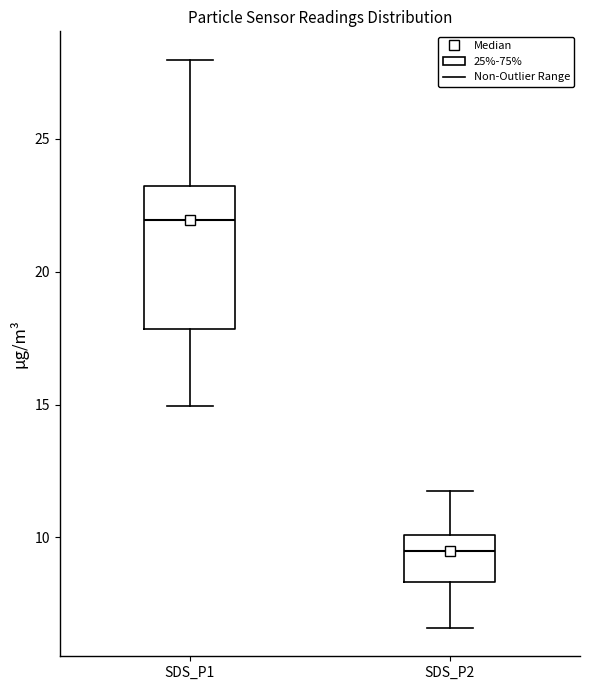

Where is the upper edge of the box for SDS_P2 on the y-axis? The values are not printed on the chart, so give them approximately, as read against the axis.

10.0